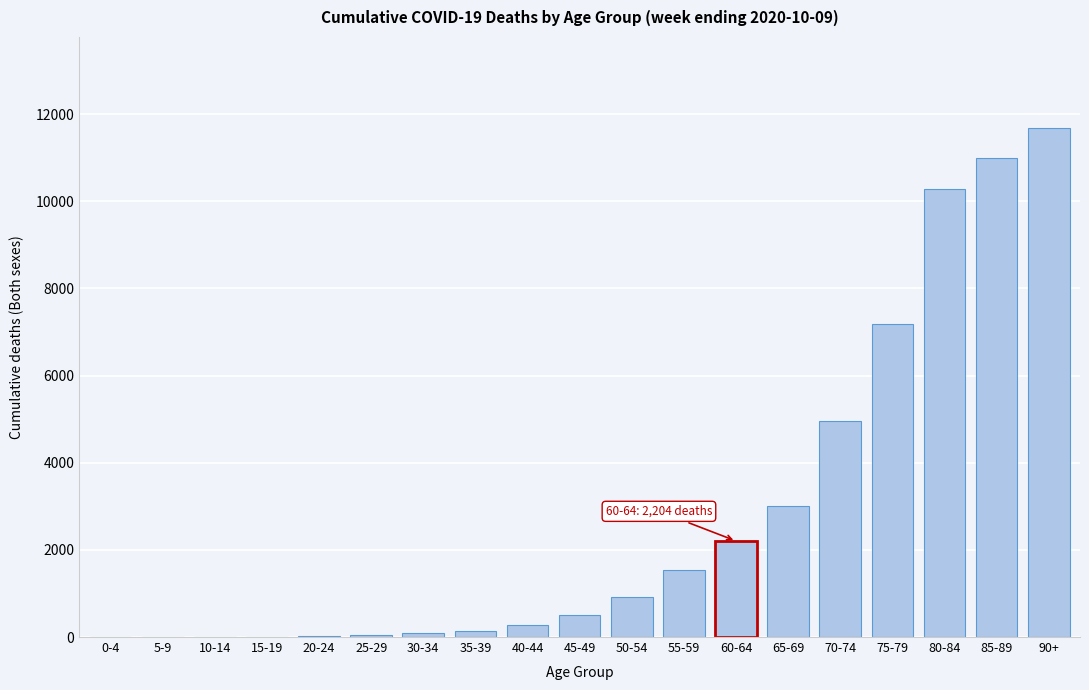

Is it true that the value at 90+ is 11669?

True